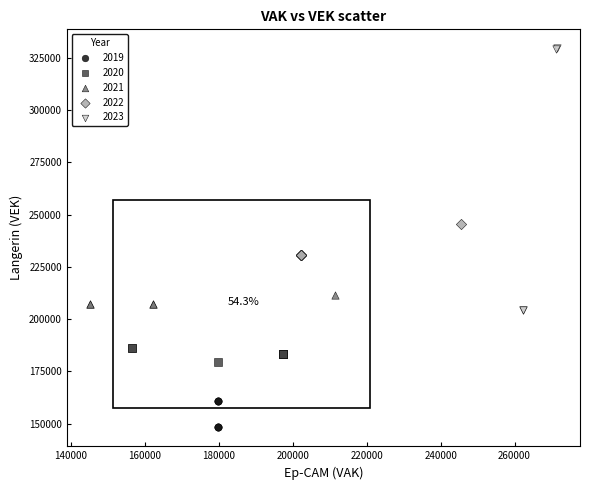

Which series has the largest Y range (max minus min)?

2023